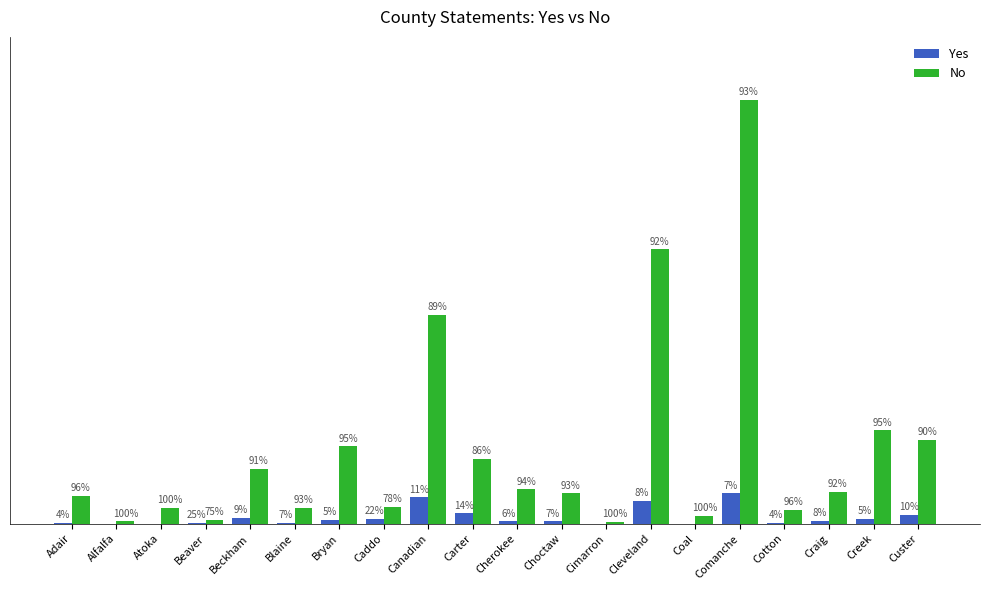

What is the difference between the maximum and minimum values in the Yes series?

53